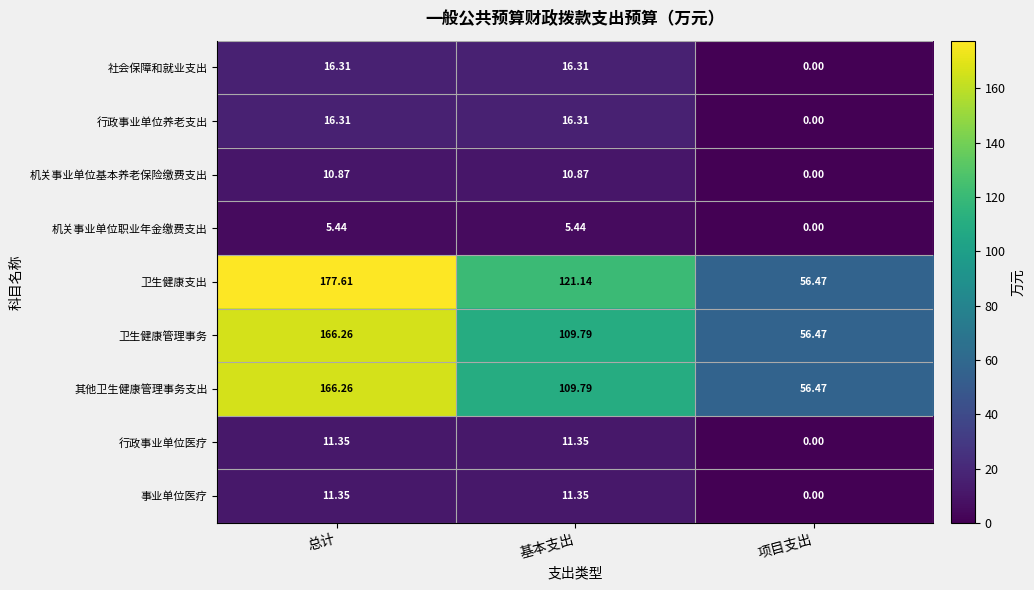

Where is 卫生健康管理事务 nearest to the value 111?

基本支出